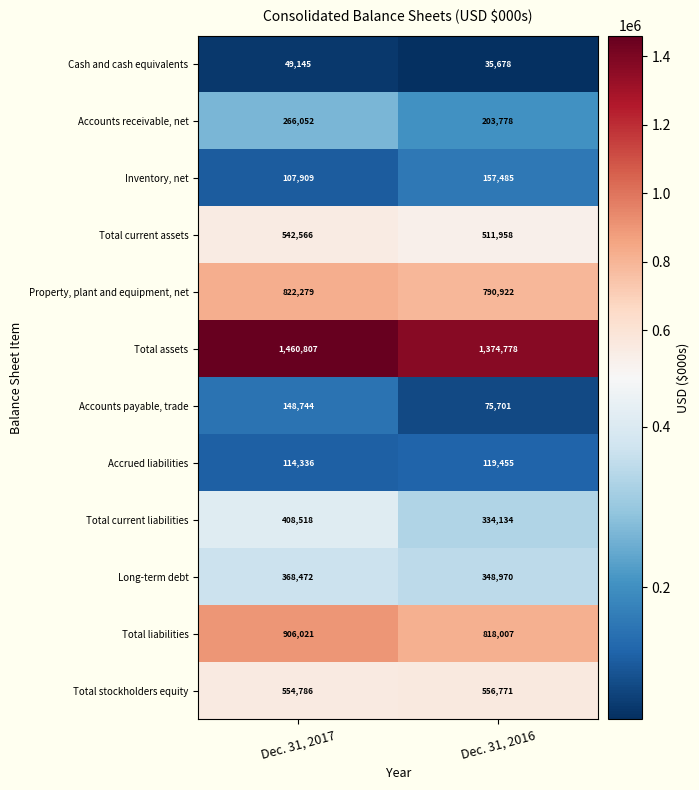

What is the difference between the Cash and cash equivalents values at Dec. 31, 2017 and Dec. 31, 2016?

13467